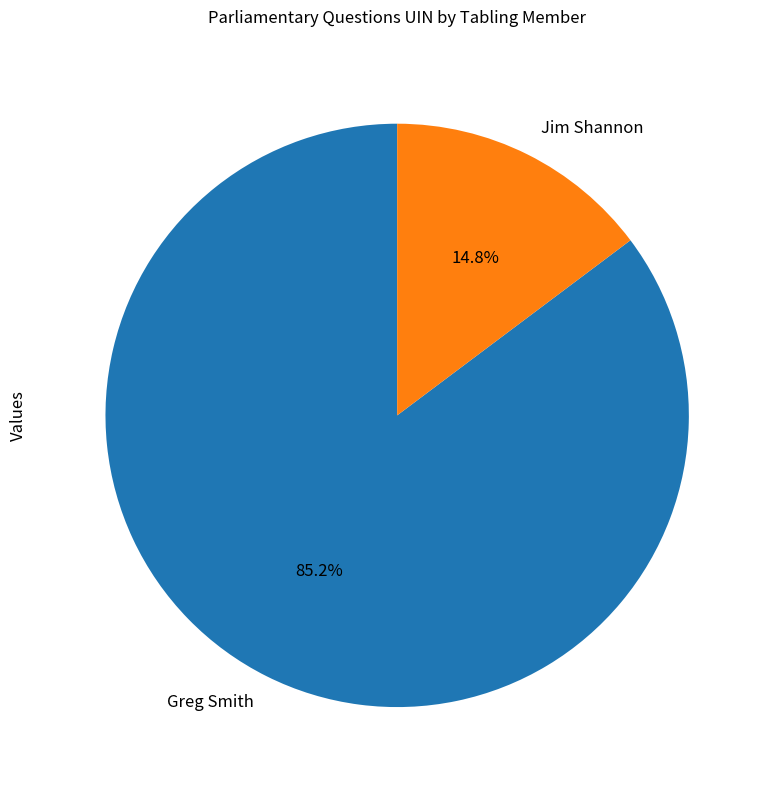

True or false: Greg Smith accounts for 85% of the total.

True